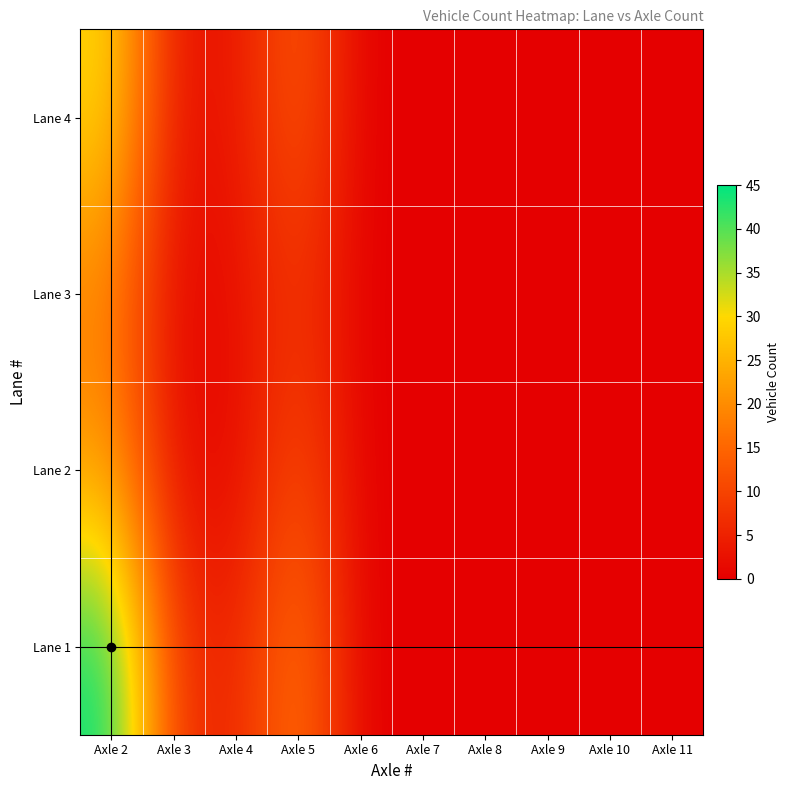

Which series has the largest range (max minus min)?

Lane 1